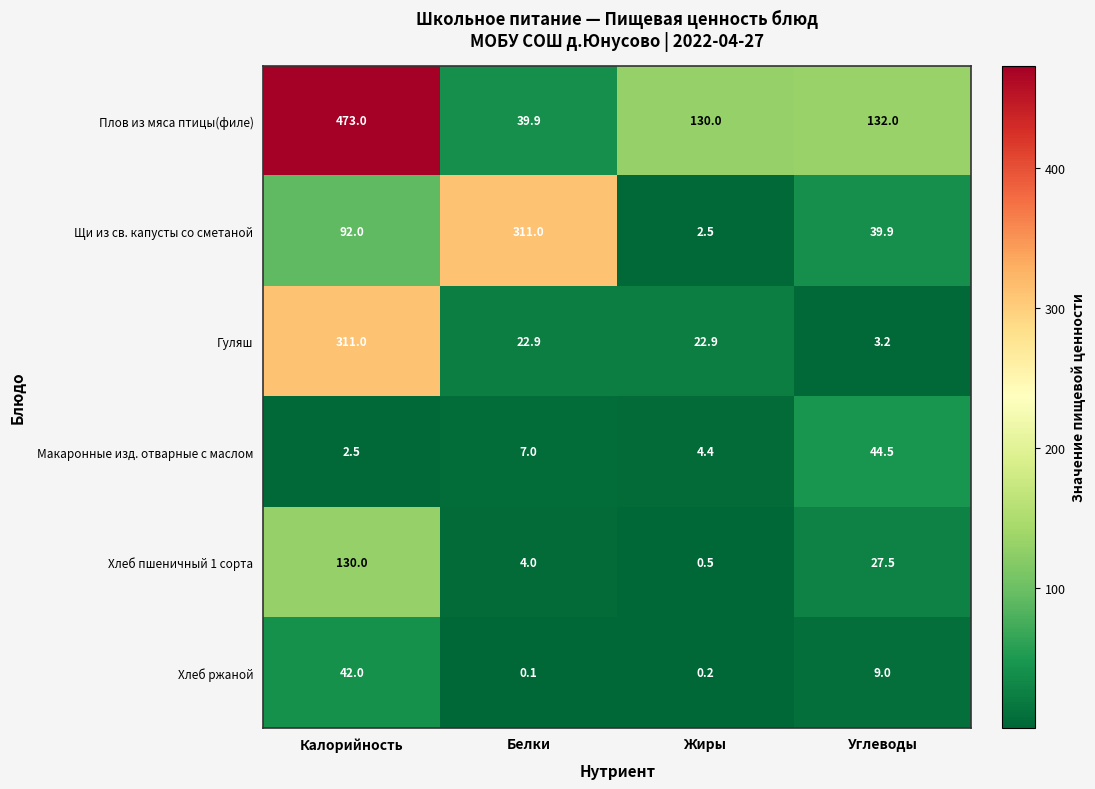

The value of Гуляш at Углеводы is 3.2. True or false?

True